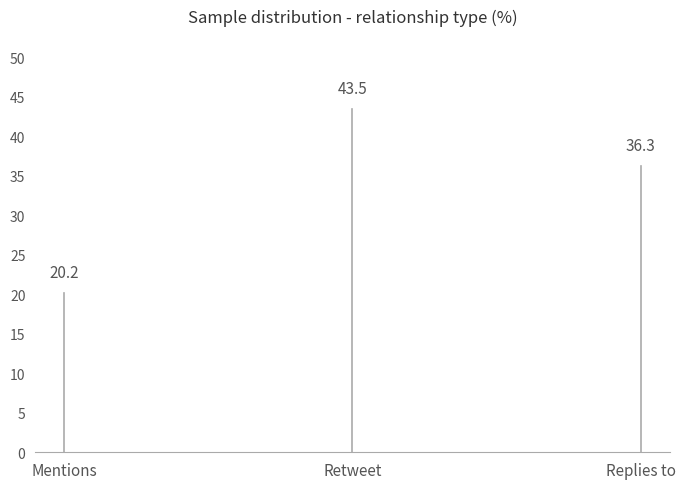

True or false: the data shows 6.0 at Mentions.

False